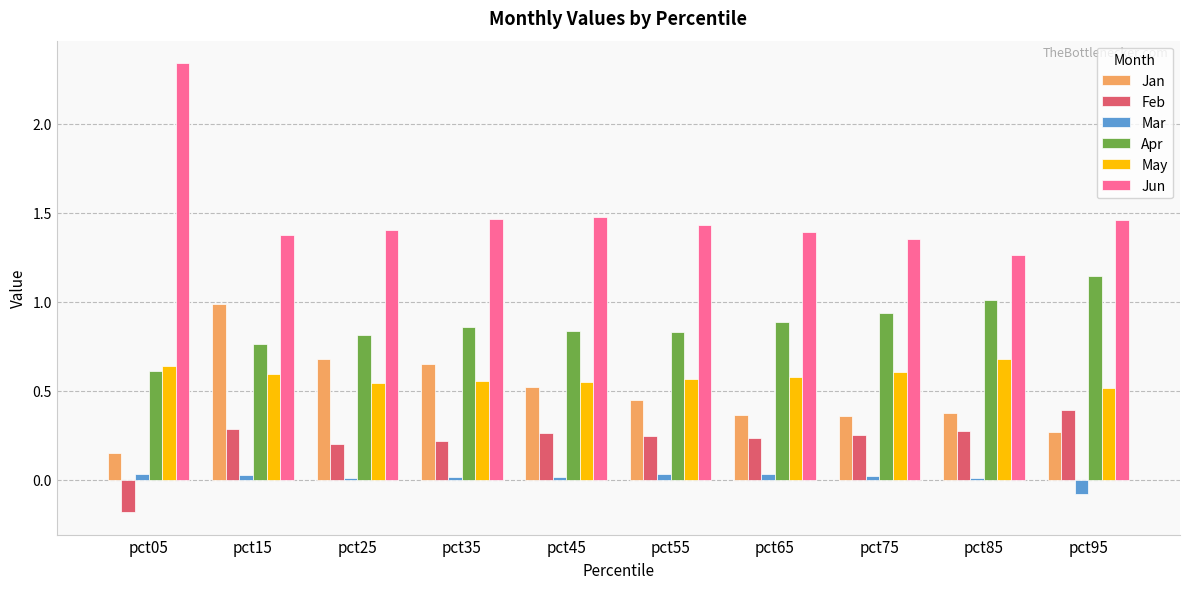

Which series has the largest total across all categories?

Jun